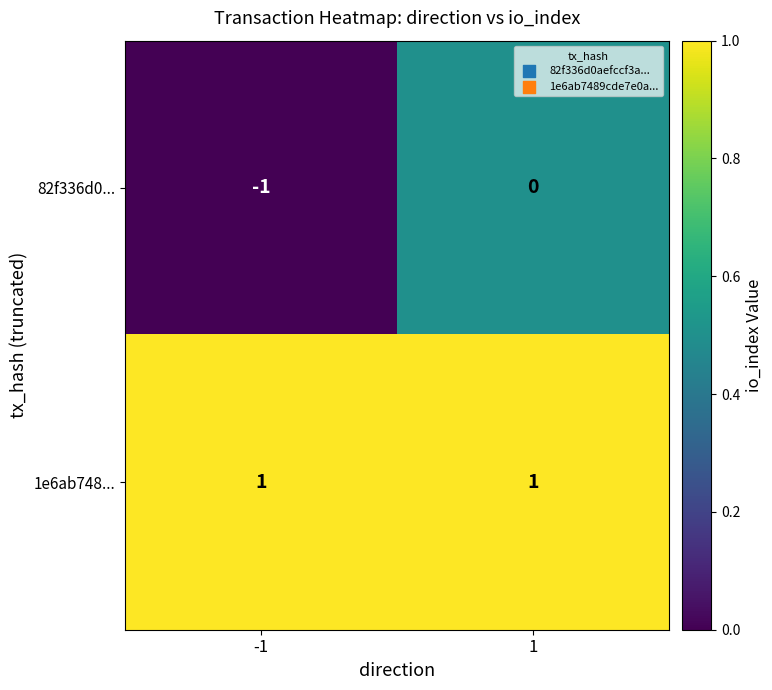

Which series has the largest total across all categories?

1e6ab748...